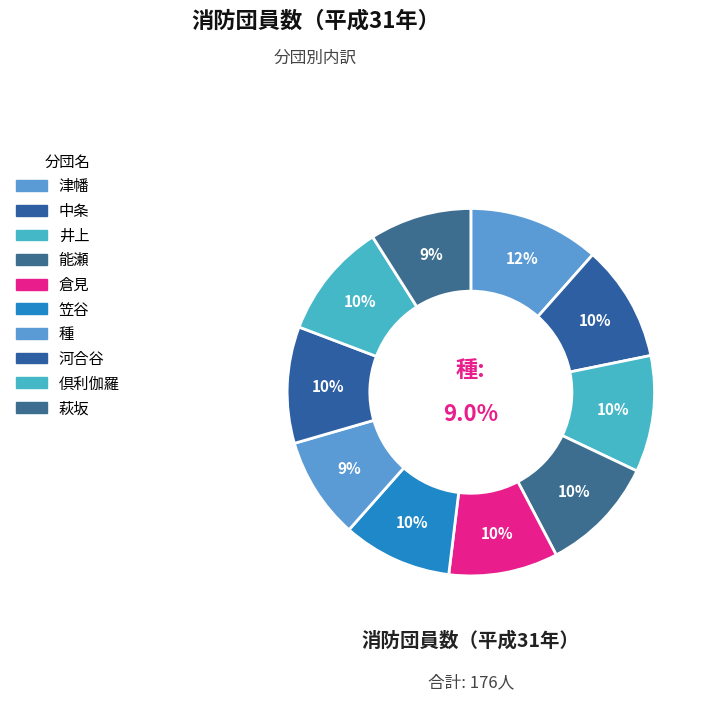

How many slices are in this pie chart?

10